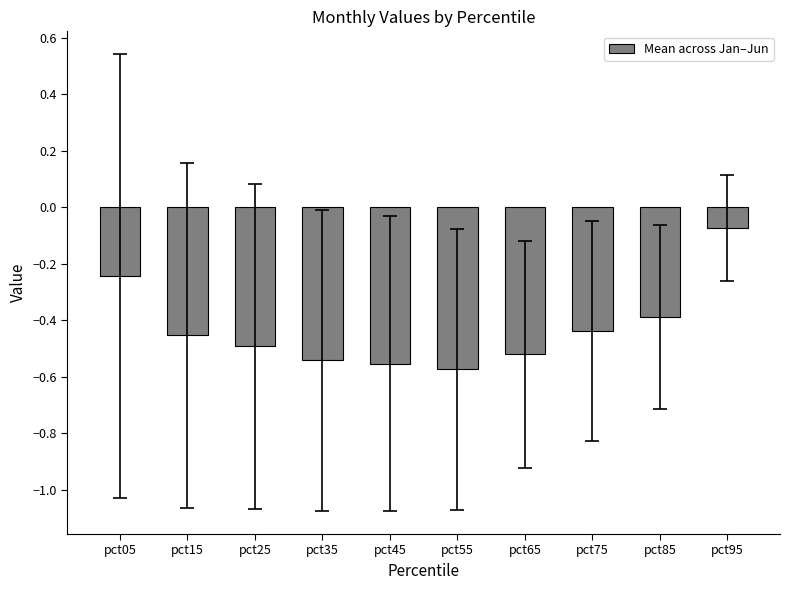

Is it true that the value at pct55 is -0.3?

False